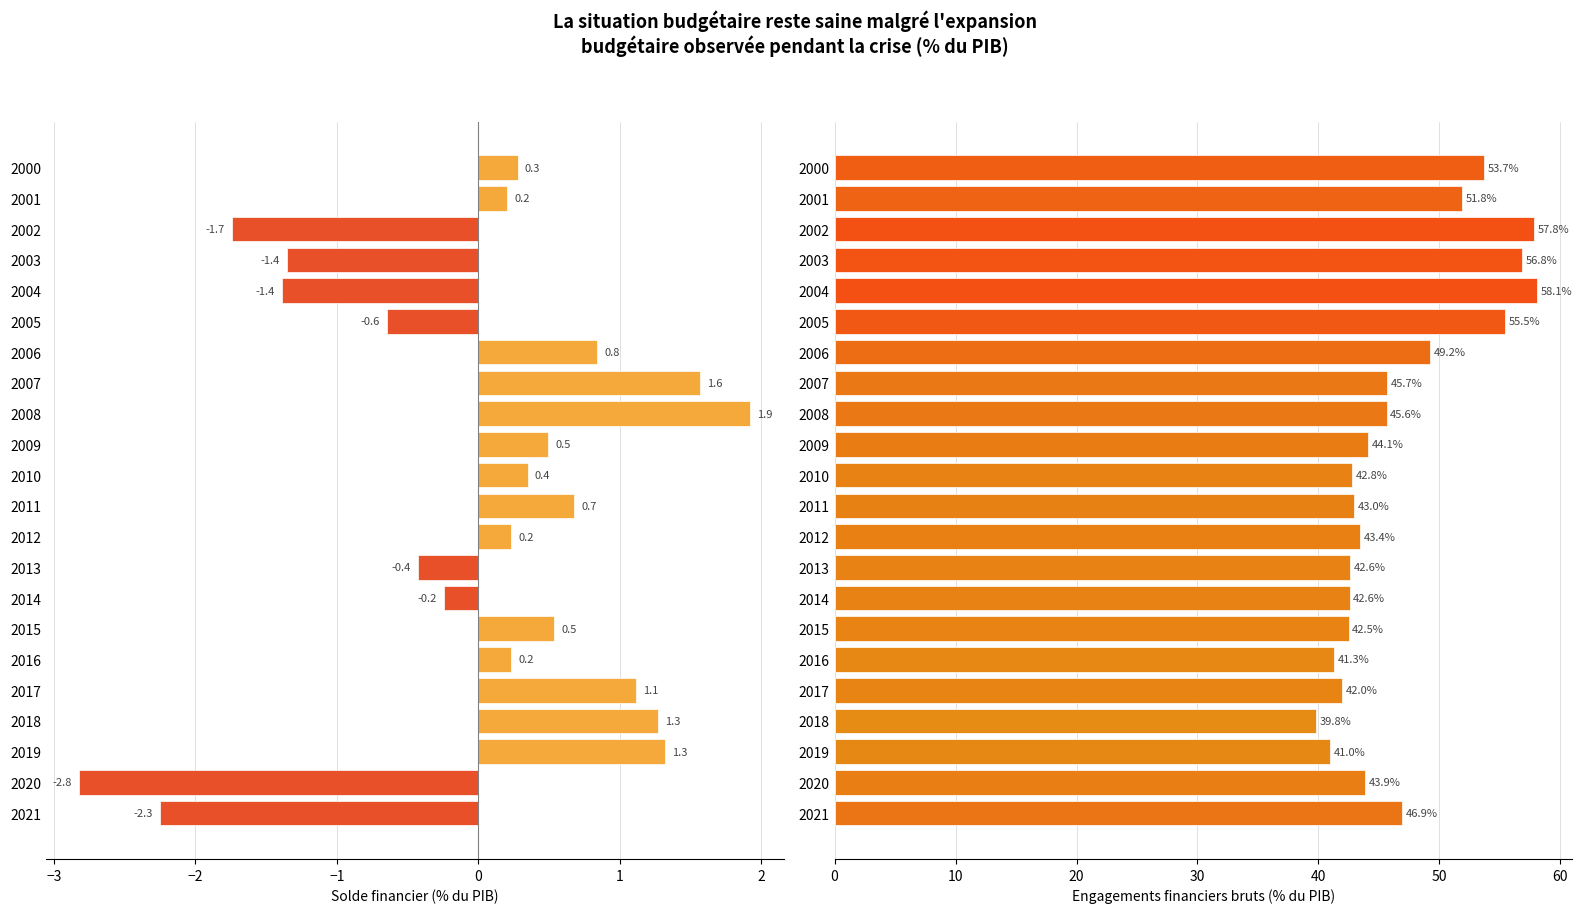

Which series has the largest total across all categories?

Engagements financiers bruts